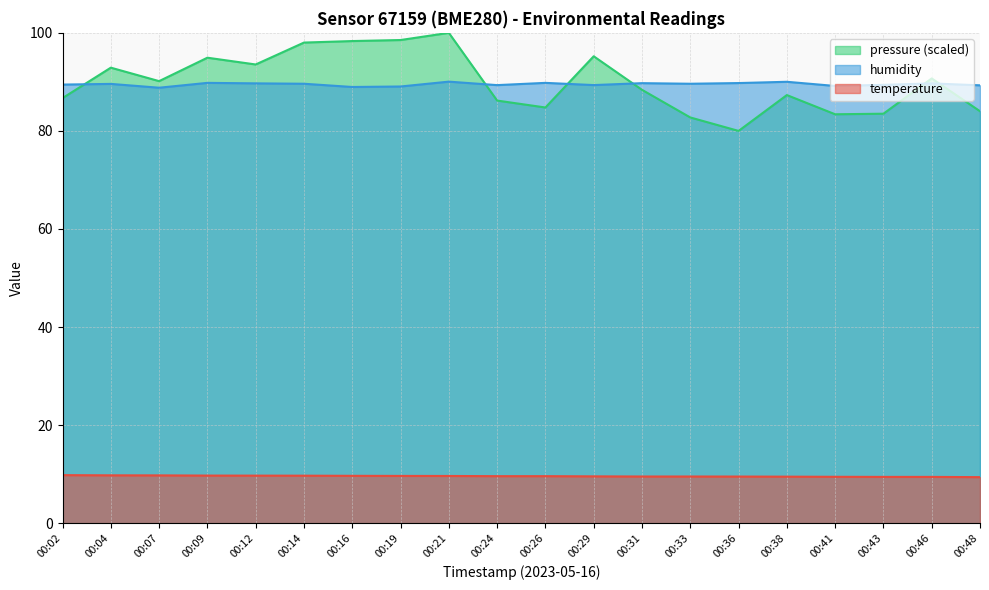

How many interior local valleys does the humidity series have?

6